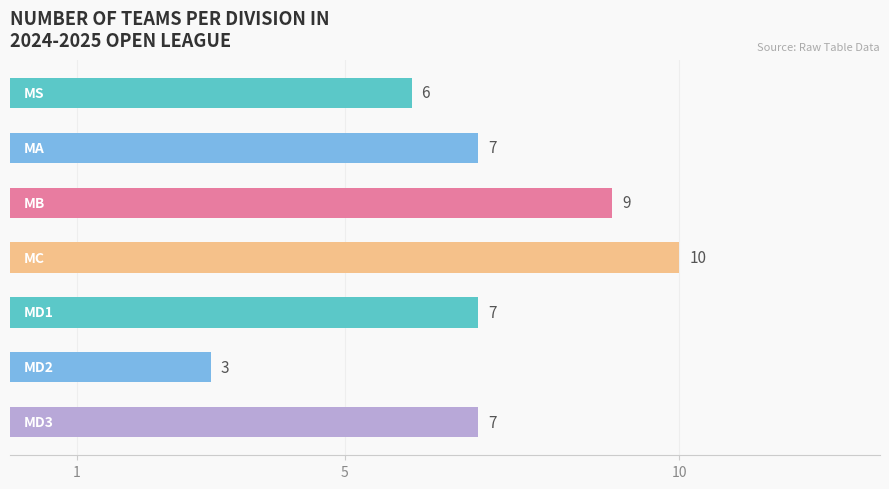

How many bars are there in total?

7